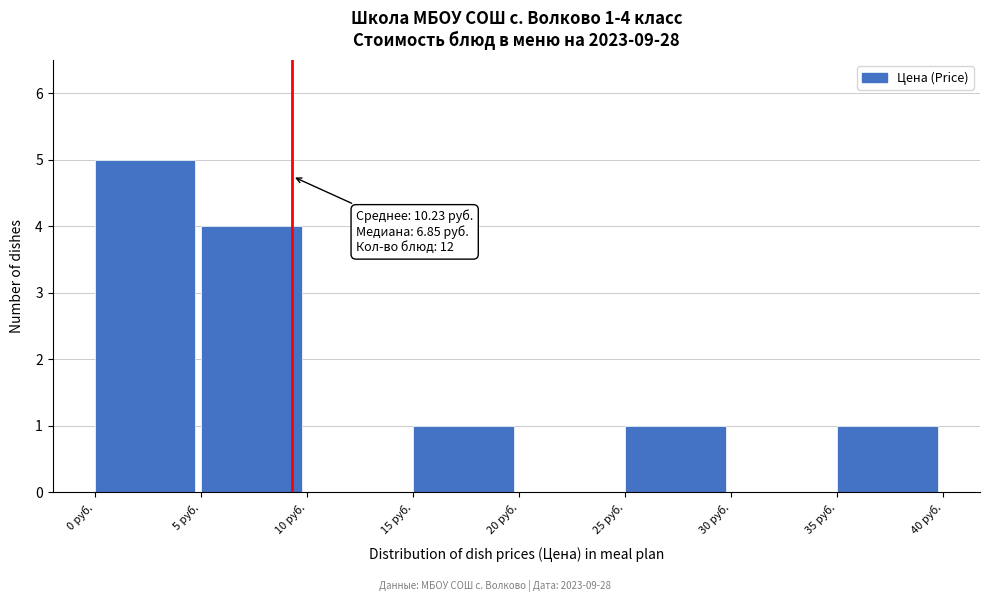

Which range on the x-axis has the tallest bar?

0 to 5